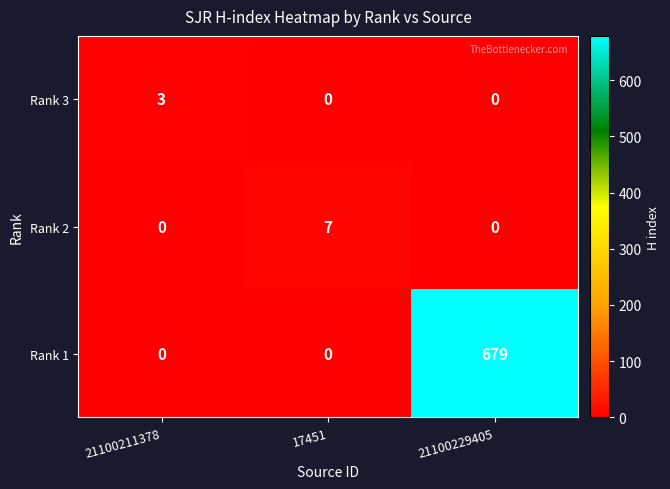

What is the spread (max minus min) of values at 21100229405?

679